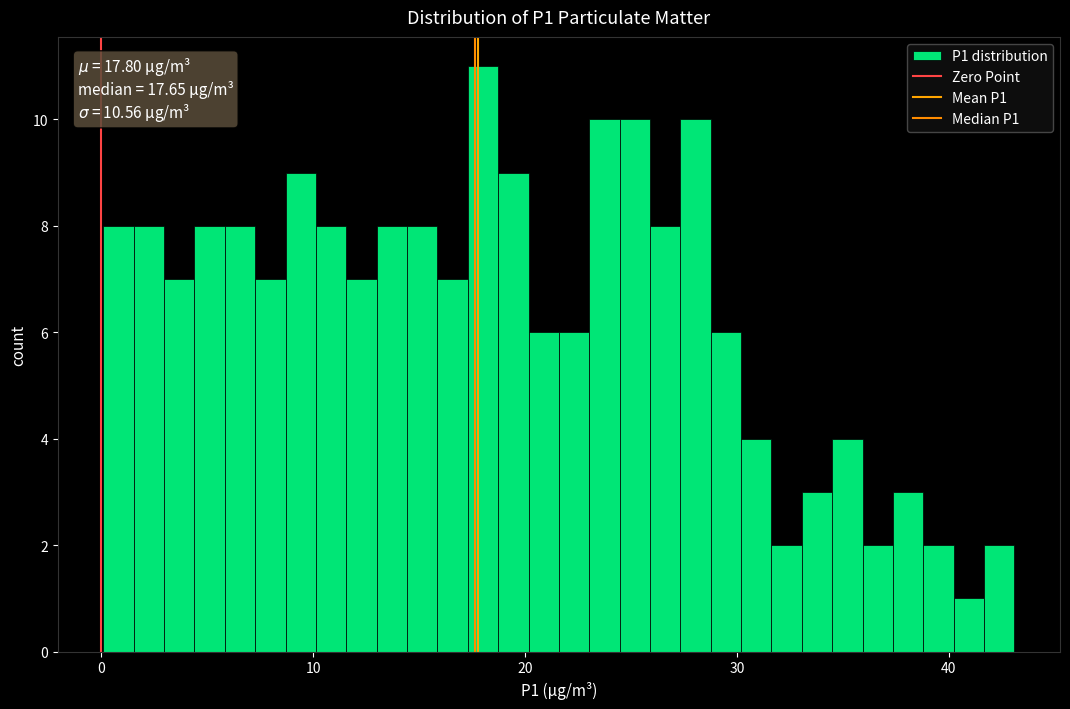

Around what value on the x-axis is the tallest bar? Give the approximate position of its centre, as read against the axis.

18